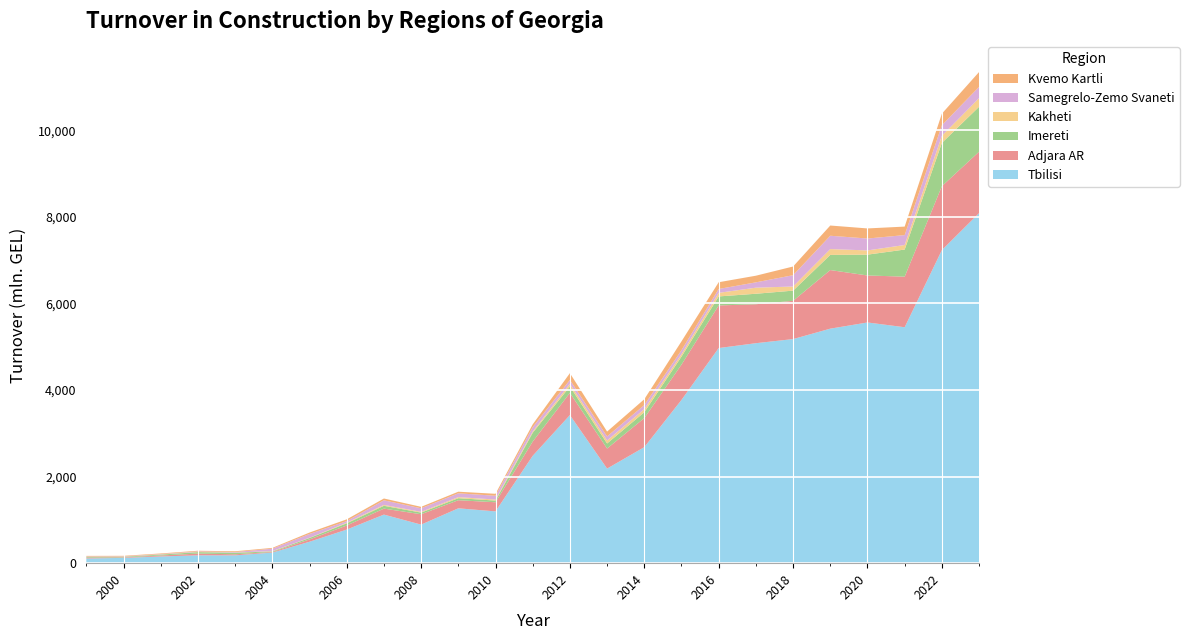

Reading right to left, what are all the values shown in this chart?

Tbilisi: 2023=8086.5	2022=7232.2	2021=5450.3	2020=5560.4	2019=5417.4	2018=5176.8	2017=5081.5	2016=4969.3	2015=3771.1	2014=2680.0	2013=2185.2	2012=3421.1	2011=2480.5	2010=1196.3	2009=1267.4	2008=891.0	2007=1122.2	2006=776.3	2005=494.9	2004=244.2	2003=180.8	2002=181.3	2001=154.8	2000=122.5	1999=107.7
Adjara AR: 2023=1418.4	2022=1476.3	2021=1168.4	2020=1085.4	2019=1353.6	2018=883.2	2017=899.5	2016=984.2	2015=815.6	2014=672.0	2013=462.9	2012=512.8	2011=328.5	2010=210.6	2009=186.7	2008=239.3	2007=138.1	2006=94.2	2005=53.5	2004=14.4	2003=24.6	2002=40.3	2001=22.4	2000=11.5	1999=20.4
Imereti: 2023=1038.4	2022=999.7	2021=625.9	2020=481.3	2019=349.9	2018=235.6	2017=242.8	2016=208.4	2015=184.8	2014=134.7	2013=117.2	2012=147.8	2011=203.1	2010=39.2	2009=46.9	2008=38.1	2007=65.1	2006=50.1	2005=33.5	2004=13.2	2003=35.8	2002=33.7	2001=21.2	2000=14.1	1999=18.8
Kakheti: 2023=199.8	2022=165.5	2021=105.2	2020=97.5	2019=134.9	2018=95.5	2017=140.2	2016=82.5	2015=57.9	2014=72.5	2013=68.9	2012=61.5	2011=28.1	2010=23.6	2009=25.4	2008=17.3	2007=20.7	2006=14.2	2005=4.9	2004=6.7	2003=4.3	2002=5.7	2001=4.8	2000=2.9	1999=2.4
Samegrelo-Zemo Svaneti: 2023=259.2	2022=242.8	2021=228.9	2020=274.6	2019=307.9	2018=261.0	2017=123.3	2016=89.4	2015=90.8	2014=93.7	2013=93.6	2012=89.7	2011=101.1	2010=87.7	2009=87.3	2008=82.1	2007=105.7	2006=37.4	2005=88.1	2004=55.6	2003=11.8	2002=11.0	2001=7.2	2000=7.3	1999=6.2
Kvemo Kartli: 2023=343.7	2022=267.6	2021=196.4	2020=233.4	2019=236.1	2018=201.0	2017=153.3	2016=155.9	2015=204.0	2014=134.3	2013=112.2	2012=156.2	2011=65.3	2010=45.3	2009=37.3	2008=34.0	2007=42.1	2006=40.1	2005=32.9	2004=19.0	2003=17.8	2002=15.0	2001=14.0	2000=11.6	1999=12.9